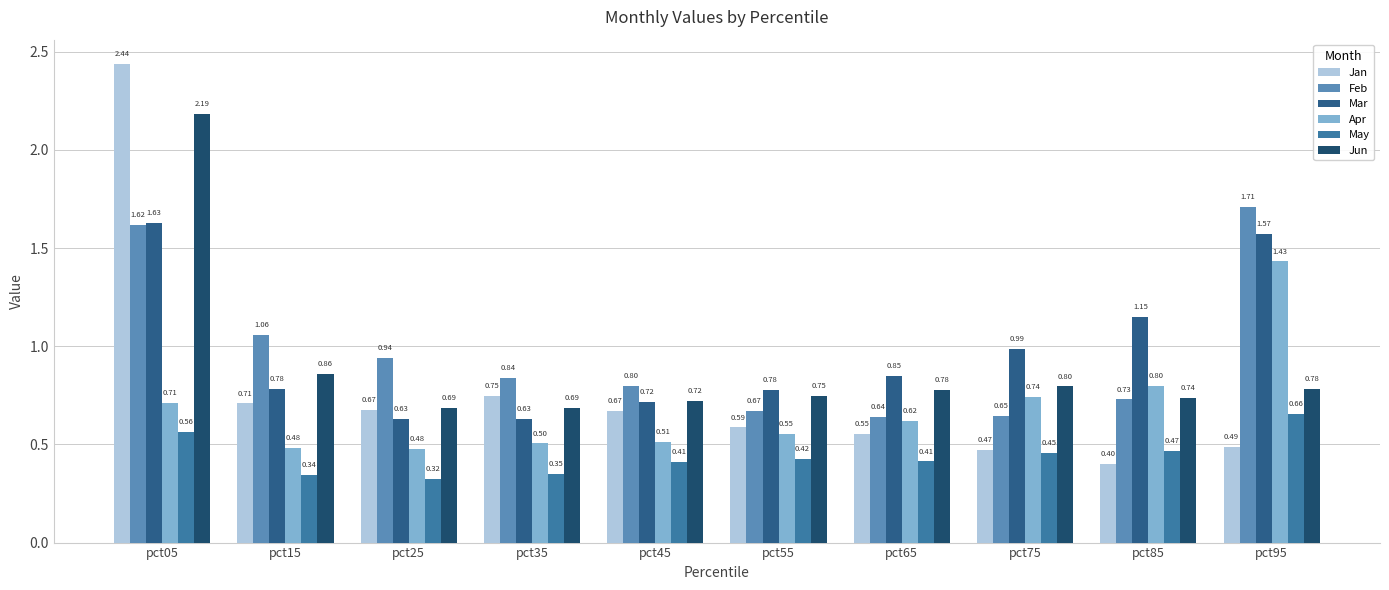

How many groups of bars are there?

10